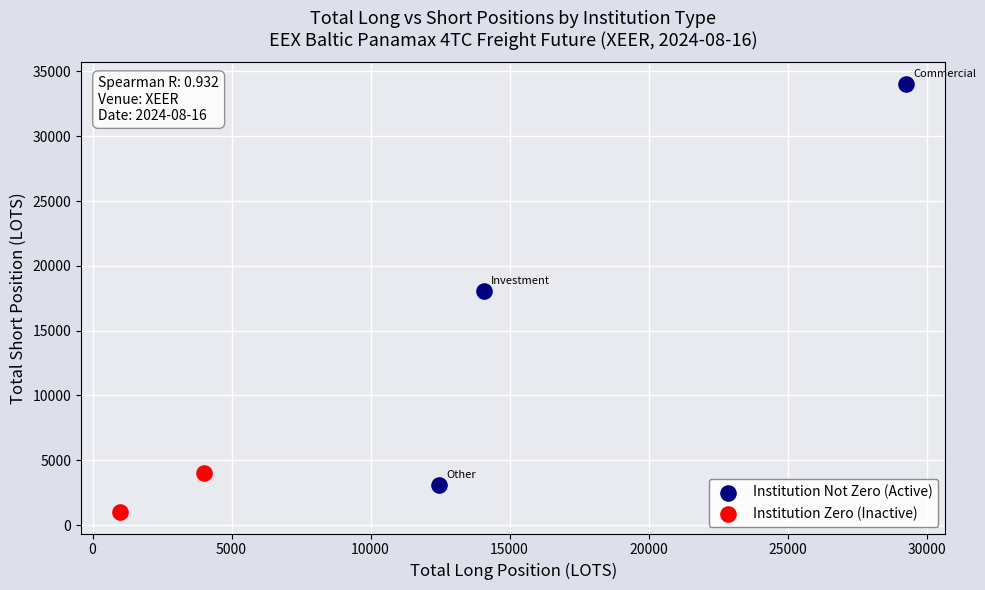

What are all the series names shown in the legend?

Institution Not Zero (Active), Institution Zero (Inactive)